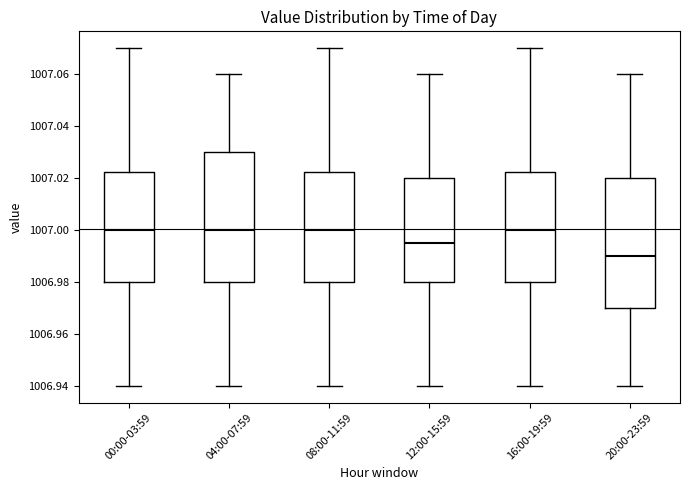

Reading left to right, read every box against the y-axis: the position of its median line, the range the box covers, and the ends of its whiskers. The values are not printed on the chart, so give them approximately, as read against the axis.

00:00-03:59: median 1007.000, box 1006.980 to 1007.022, whiskers 1006.940 to 1007.070
04:00-07:59: median 1007.000, box 1006.980 to 1007.030, whiskers 1006.940 to 1007.060
08:00-11:59: median 1007.000, box 1006.980 to 1007.022, whiskers 1006.940 to 1007.070
12:00-15:59: median 1006.996, box 1006.980 to 1007.020, whiskers 1006.940 to 1007.060
16:00-19:59: median 1007.000, box 1006.980 to 1007.022, whiskers 1006.940 to 1007.070
20:00-23:59: median 1006.990, box 1006.970 to 1007.020, whiskers 1006.940 to 1007.060